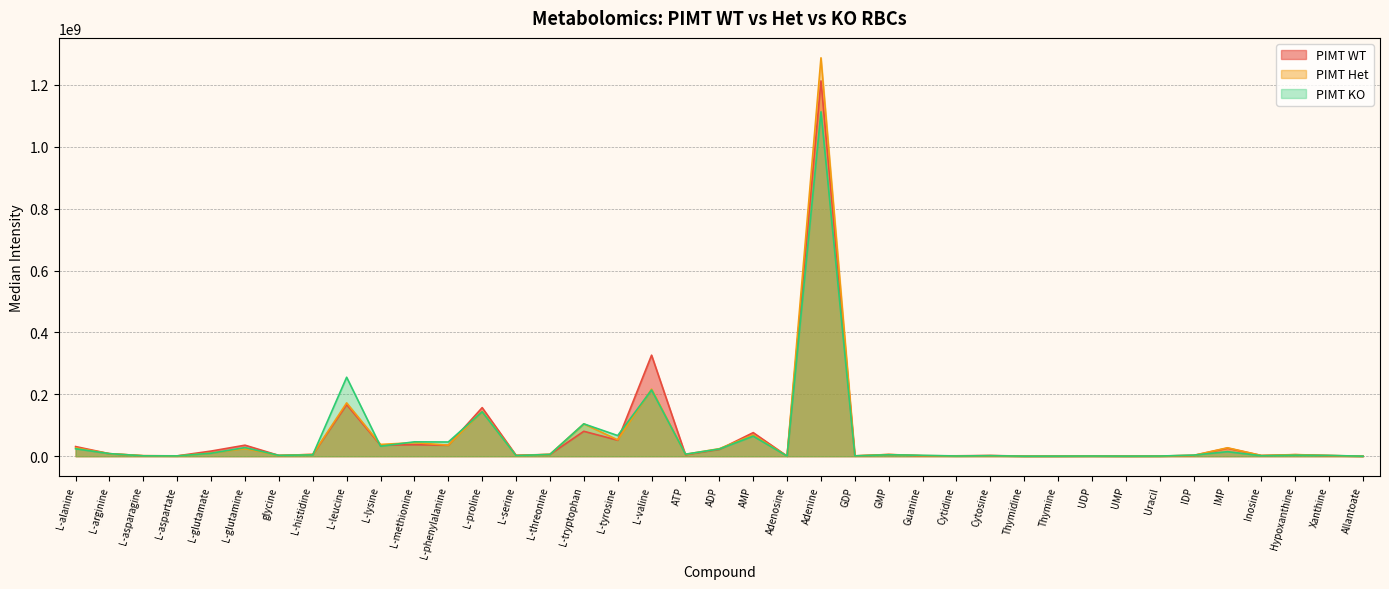

At IMP, list the series in order from smallest to largest.

PIMT KO, PIMT WT, PIMT Het